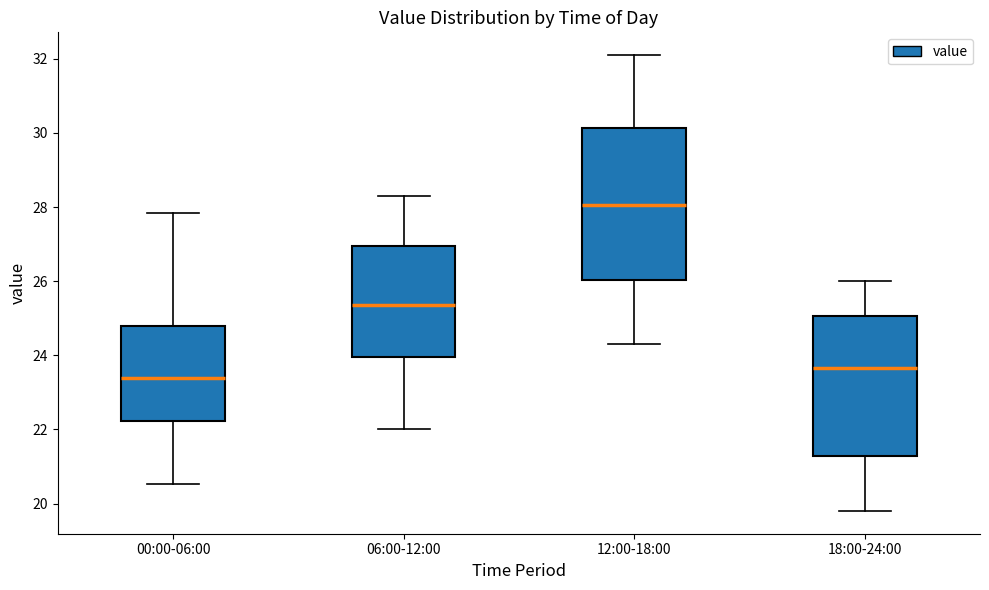

Which box has the highest median line?

12:00-18:00